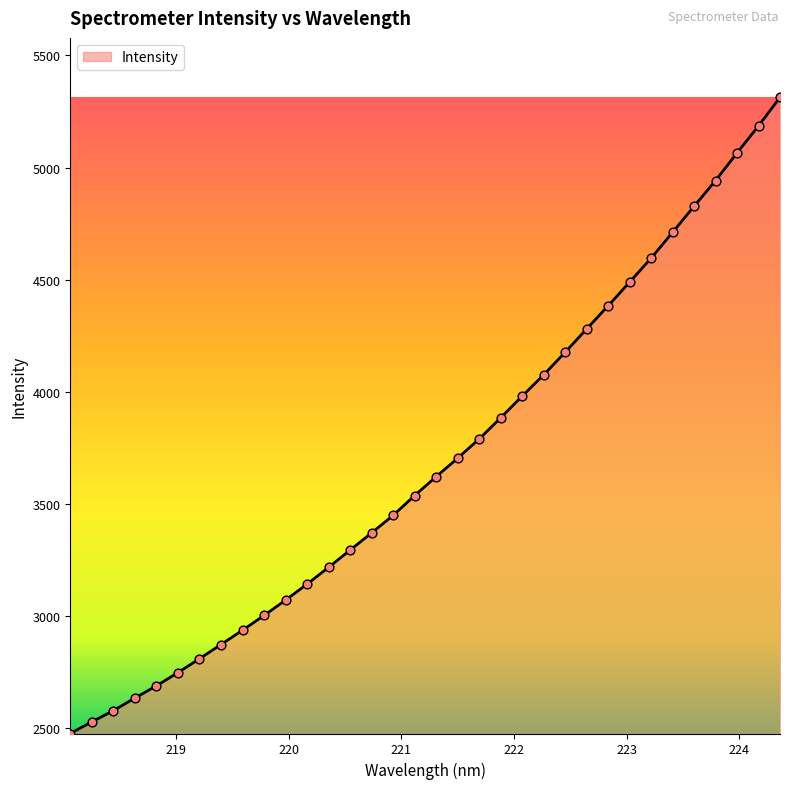

What is the difference between the maximum and minimum values?

2839.1